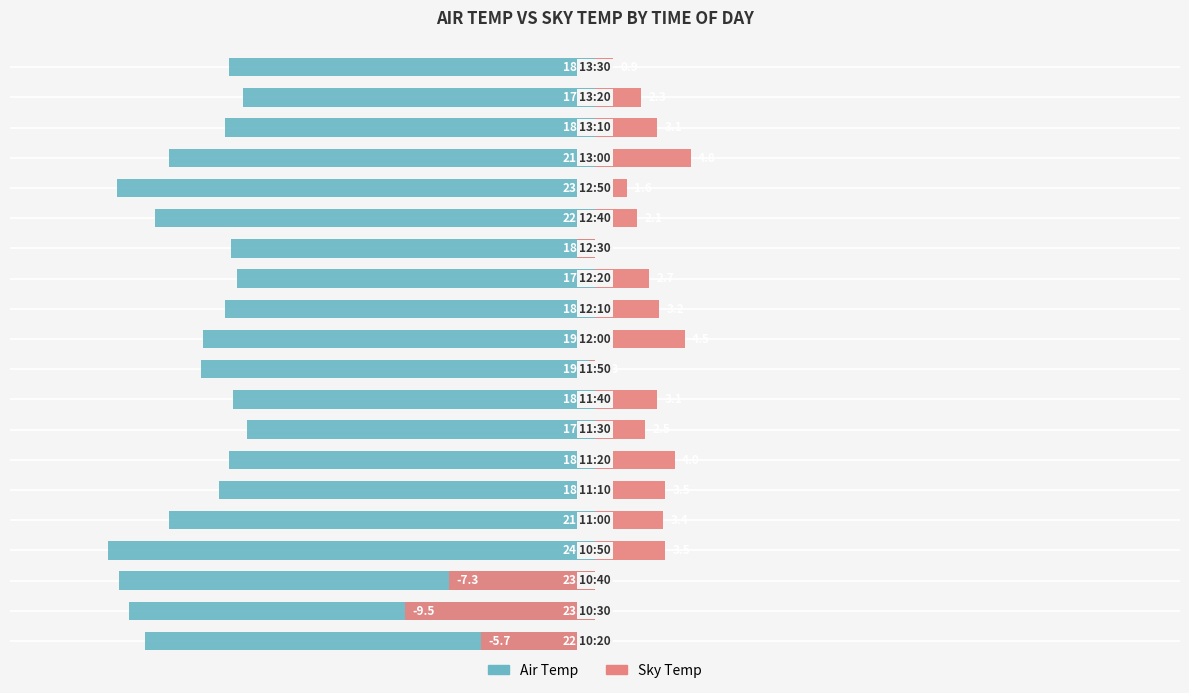

How many categories are shown in the chart?

20